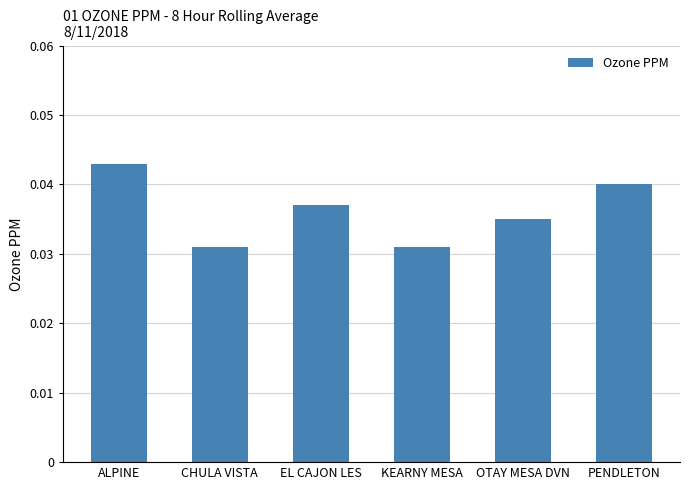

Which label corresponds to the largest value in the chart?

ALPINE